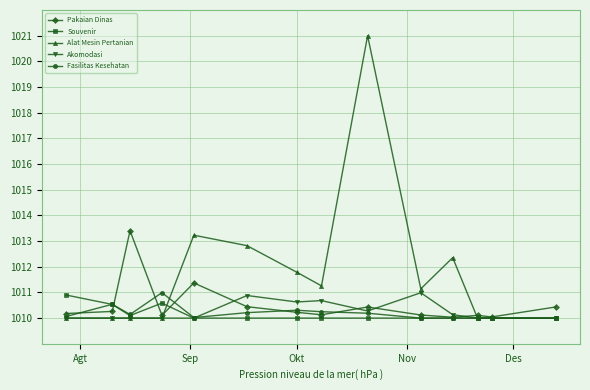

How many lines are shown in the chart?

5